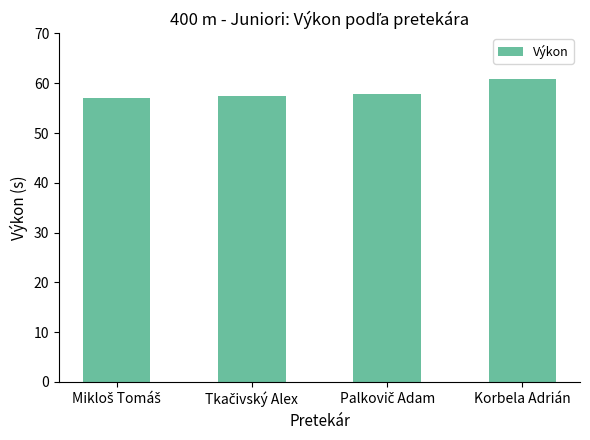

True or false: the data shows 60.9 at Korbela Adrián.

True